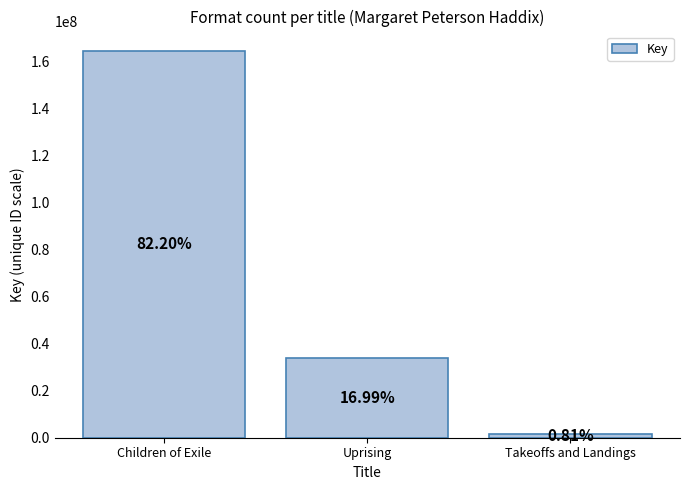

Does the chart contain any negative values?

No